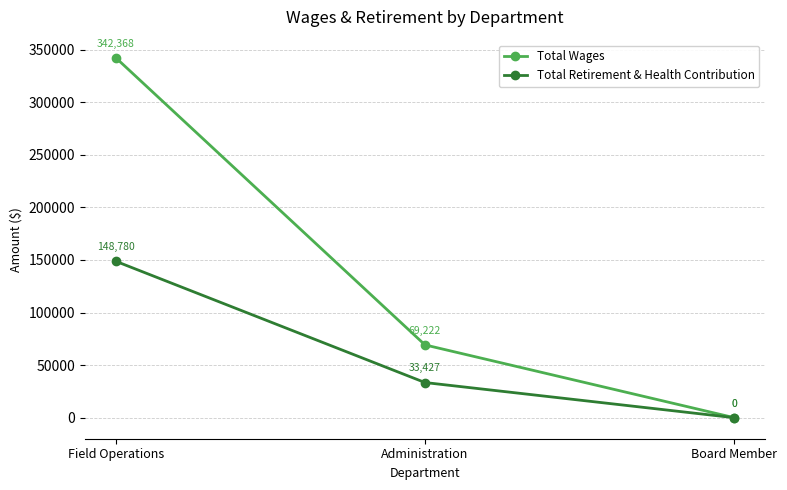

Reading right to left, extract all data points from this chart.

Total Wages: 0	69222	342368
Total Retirement & Health Contribution: 0	33427	148780